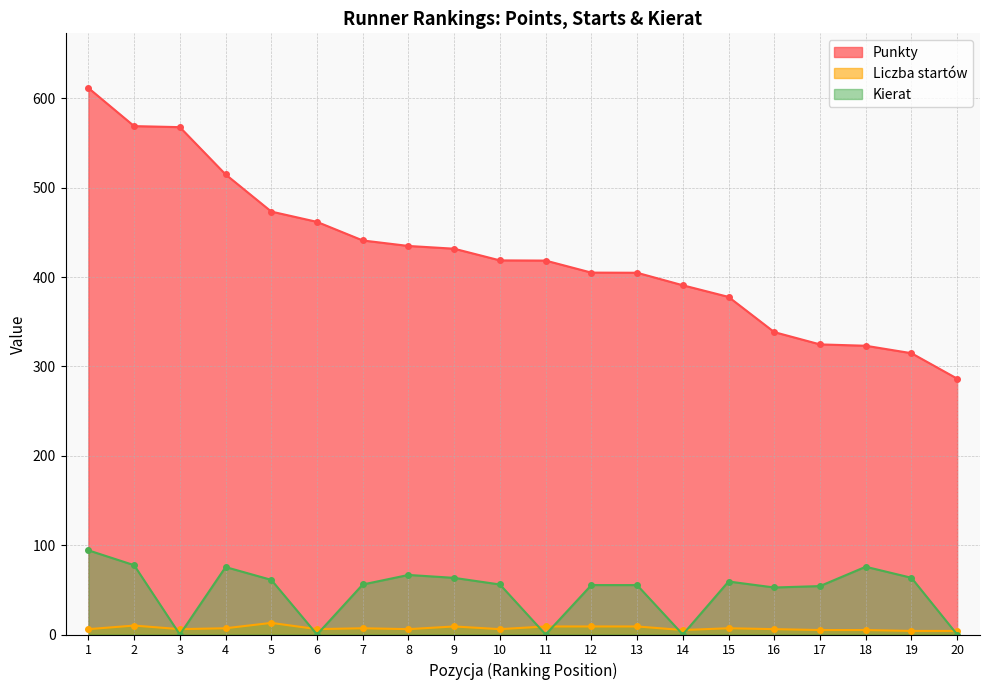

What are all the series names shown in the legend?

Punkty, Liczba startów, Kierat